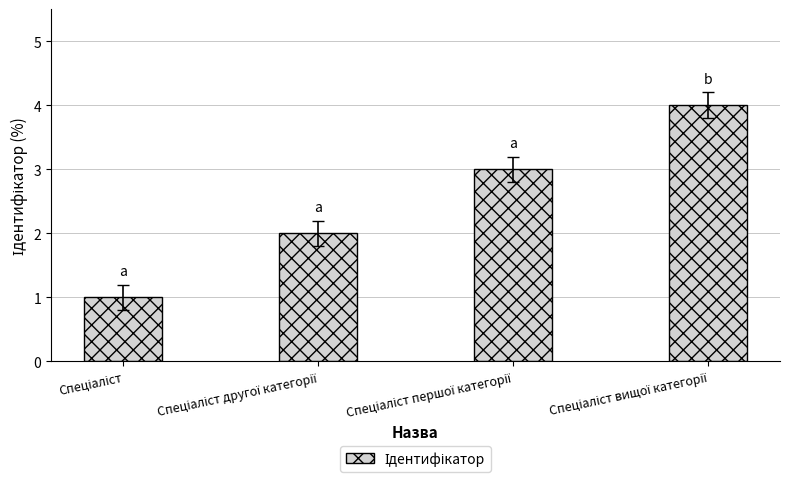

What is the maximum value shown in the chart?

4